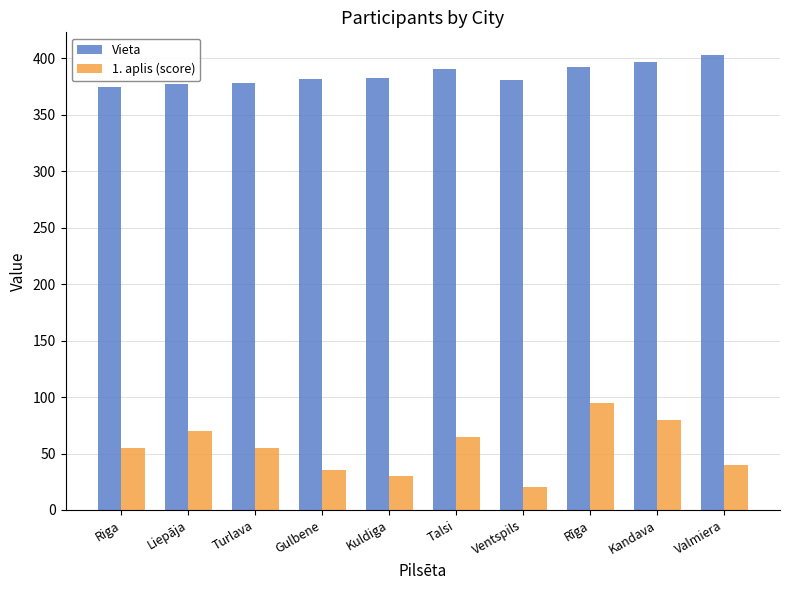

At which label is Vieta closest to 389?

Talsi